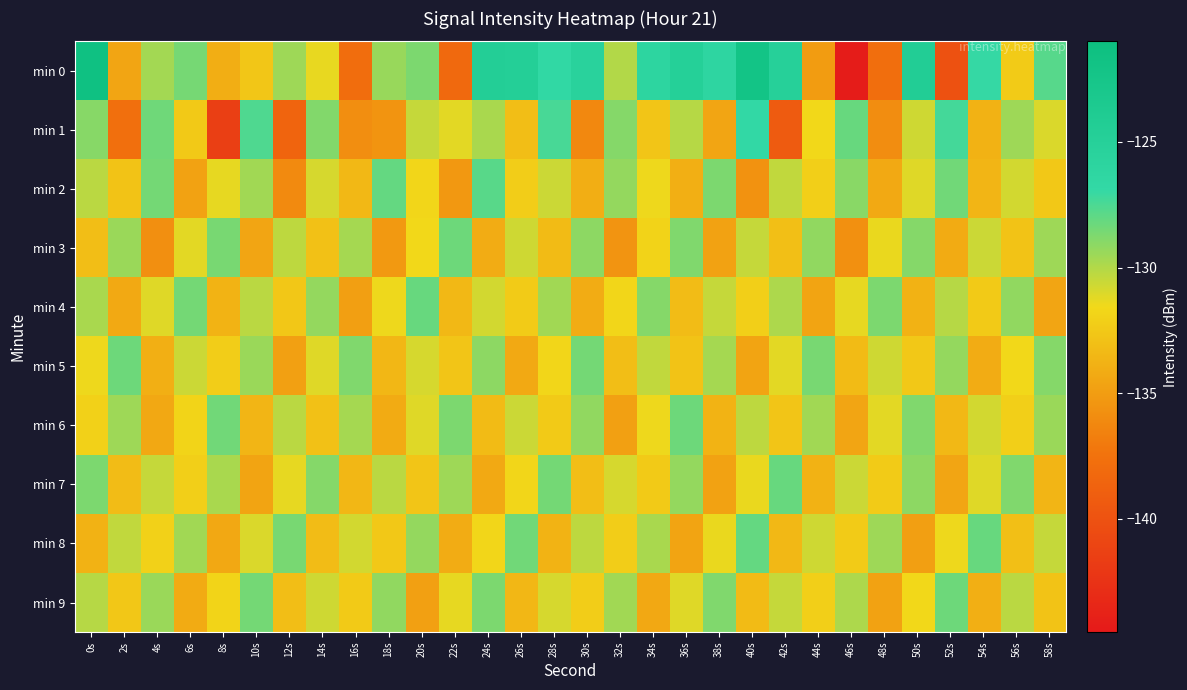

Reading right to left, transcribe all the data shown in this chart.

min 0: 58s=-127.8	56s=-132.3	54s=-126.9	52s=-140.1	50s=-124.4	48s=-137.8	46s=-144.2	44s=-135.1	42s=-125.0	40s=-122.1	38s=-126.2	36s=-124.9	34s=-126.1	32s=-130.0	30s=-125.4	28s=-126.7	26s=-124.7	24s=-124.5	22s=-138.2	20s=-128.7	18s=-129.4	16s=-137.8	14s=-131.4	12s=-129.5	10s=-132.6	8s=-134.0	6s=-128.5	4s=-129.7	2s=-134.5	0s=-121.5
min 1: 58s=-131.0	56s=-129.5	54s=-133.8	52s=-127.3	50s=-130.7	48s=-135.9	46s=-128.2	44s=-131.6	42s=-139.3	40s=-126.8	38s=-134.5	36s=-130.1	34s=-132.7	32s=-128.9	30s=-136.2	28s=-127.4	26s=-133.1	24s=-129.8	22s=-131.2	20s=-130.5	18s=-135.5	16s=-135.8	14s=-128.8	12s=-138.5	10s=-127.6	8s=-141.4	6s=-132.5	4s=-128.3	2s=-137.7	0s=-129.0
min 2: 58s=-132.5	56s=-130.8	54s=-133.6	52s=-128.4	50s=-131.1	48s=-134.3	46s=-129.0	44s=-132.1	42s=-130.4	40s=-135.6	38s=-128.7	36s=-133.9	34s=-131.5	32s=-129.3	30s=-134.0	28s=-130.6	26s=-132.2	24s=-127.8	22s=-135.3	20s=-131.7	18s=-128.1	16s=-133.4	14s=-130.9	12s=-136.1	10s=-129.6	8s=-131.3	6s=-134.7	4s=-128.5	2s=-132.8	0s=-130.2
min 3: 58s=-129.5	56s=-132.8	54s=-130.6	52s=-134.2	50s=-128.9	48s=-131.4	46s=-135.7	44s=-129.2	42s=-133.0	40s=-130.5	38s=-134.7	36s=-128.8	34s=-131.9	32s=-135.5	30s=-129.1	28s=-133.3	26s=-130.7	24s=-134.1	22s=-128.3	20s=-131.6	18s=-135.2	16s=-129.7	14s=-132.9	12s=-130.3	10s=-134.5	8s=-128.6	6s=-131.2	4s=-135.8	2s=-129.4	0s=-133.1
min 4: 58s=-134.5	56s=-129.2	54s=-132.4	52s=-130.1	50s=-133.8	48s=-128.7	46s=-131.3	44s=-134.6	42s=-129.9	40s=-132.1	38s=-130.5	36s=-133.2	34s=-128.9	32s=-131.7	30s=-134.1	28s=-129.6	26s=-132.3	24s=-130.8	22s=-133.4	20s=-128.2	18s=-131.5	16s=-134.9	14s=-129.3	12s=-132.6	10s=-130.2	8s=-133.7	6s=-128.5	4s=-131.1	2s=-134.3	0s=-129.8
min 5: 58s=-128.9	56s=-131.6	54s=-134.1	52s=-129.3	50s=-132.5	48s=-130.7	46s=-133.3	44s=-128.6	42s=-131.2	40s=-134.6	38s=-129.7	36s=-132.8	34s=-130.4	32s=-133.1	30s=-128.5	28s=-131.7	26s=-134.3	24s=-129.1	22s=-132.7	20s=-130.9	18s=-133.5	16s=-128.8	14s=-131.1	12s=-134.8	10s=-129.4	8s=-132.2	6s=-130.6	4s=-133.9	2s=-128.3	0s=-131.5
min 6: 58s=-129.4	56s=-132.1	54s=-130.8	52s=-133.4	50s=-128.8	48s=-131.2	46s=-134.5	44s=-129.6	42s=-132.7	40s=-130.3	38s=-133.7	36s=-128.3	34s=-131.5	32s=-134.8	30s=-129.2	28s=-132.4	26s=-130.6	24s=-133.3	22s=-128.7	20s=-131.1	18s=-134.2	16s=-129.7	14s=-132.9	12s=-130.2	10s=-133.6	8s=-128.4	6s=-131.8	4s=-134.4	2s=-129.5	0s=-132.0
min 7: 58s=-133.6	56s=-128.8	54s=-131.1	52s=-134.5	50s=-129.1	48s=-132.3	46s=-130.6	44s=-133.8	42s=-128.2	40s=-131.4	38s=-134.7	36s=-129.3	34s=-132.4	32s=-130.9	30s=-133.1	28s=-128.5	26s=-131.7	24s=-134.3	22s=-129.5	20s=-132.7	18s=-130.2	16s=-133.5	14s=-128.9	12s=-131.3	10s=-134.6	8s=-129.8	6s=-132.1	4s=-130.5	2s=-133.2	0s=-128.7
min 8: 58s=-130.5	56s=-133.0	54s=-128.2	52s=-131.5	50s=-134.9	48s=-129.5	46s=-132.3	44s=-130.7	42s=-133.4	40s=-128.1	38s=-131.4	36s=-134.6	34s=-129.8	32s=-132.2	30s=-130.3	28s=-133.7	26s=-128.4	24s=-131.7	22s=-134.1	20s=-129.3	18s=-132.5	16s=-130.8	14s=-133.2	12s=-128.6	10s=-131.0	8s=-134.4	6s=-129.6	4s=-132.0	2s=-130.4	0s=-133.8
min 9: 58s=-132.8	56s=-130.2	54s=-133.9	52s=-128.3	50s=-131.6	48s=-134.7	46s=-129.9	44s=-132.1	42s=-130.5	40s=-133.3	38s=-128.8	36s=-131.1	34s=-134.4	32s=-129.6	30s=-132.2	28s=-130.9	26s=-133.5	24s=-128.7	22s=-131.3	20s=-134.8	18s=-129.2	16s=-132.4	14s=-130.7	12s=-133.1	10s=-128.5	8s=-131.8	6s=-134.2	4s=-129.4	2s=-132.6	0s=-130.1